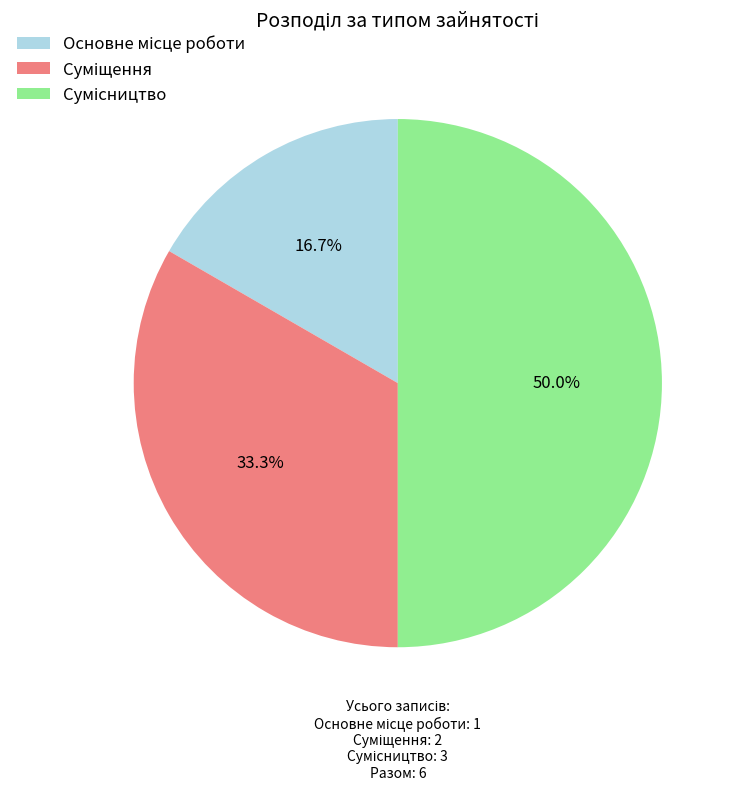

How many segments does this pie chart have?

3